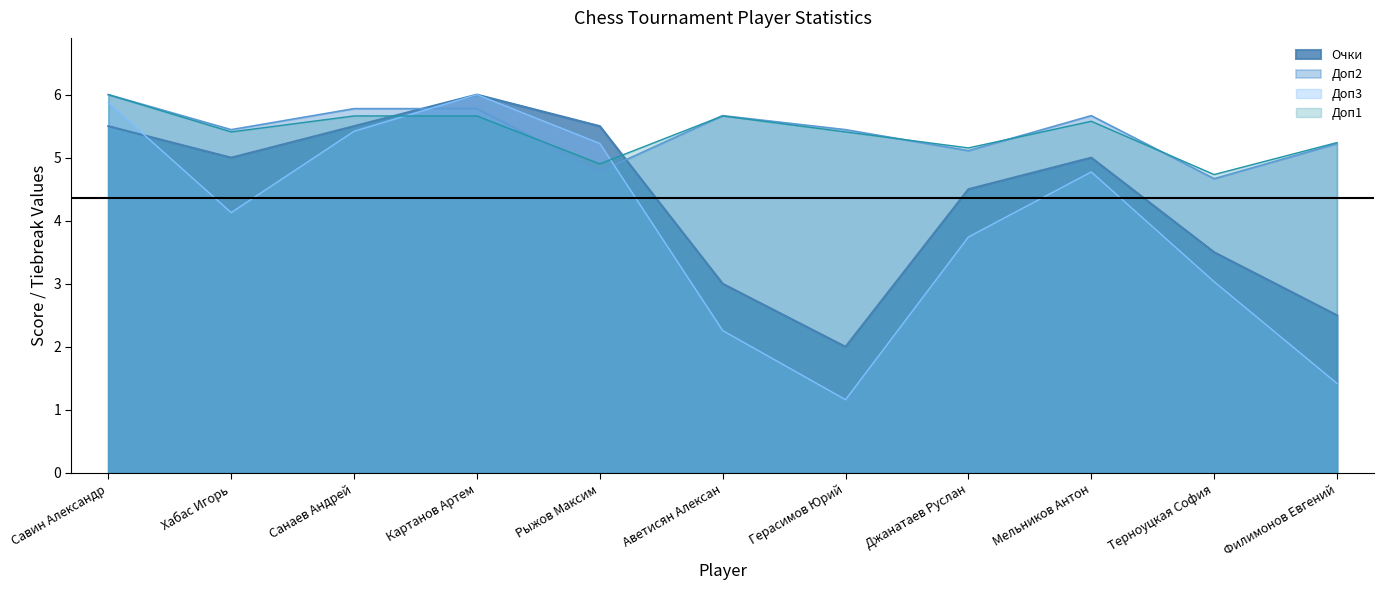

Reading left to right, extract all data points from this chart.

Очки: 5.5	5.0	5.5	6.0	5.5	3.0	2.0	4.5	5.0	3.5	2.5
Доп1: 6.0	5.4	5.7	5.7	4.9	5.7	5.4	5.2	5.6	4.7	5.2
Доп2: 6.0	5.4	5.8	5.8	4.8	5.7	5.4	5.1	5.7	4.7	5.2
Доп3: 5.9	4.1	5.4	6.0	5.2	2.3	1.2	3.7	4.8	3.0	1.4